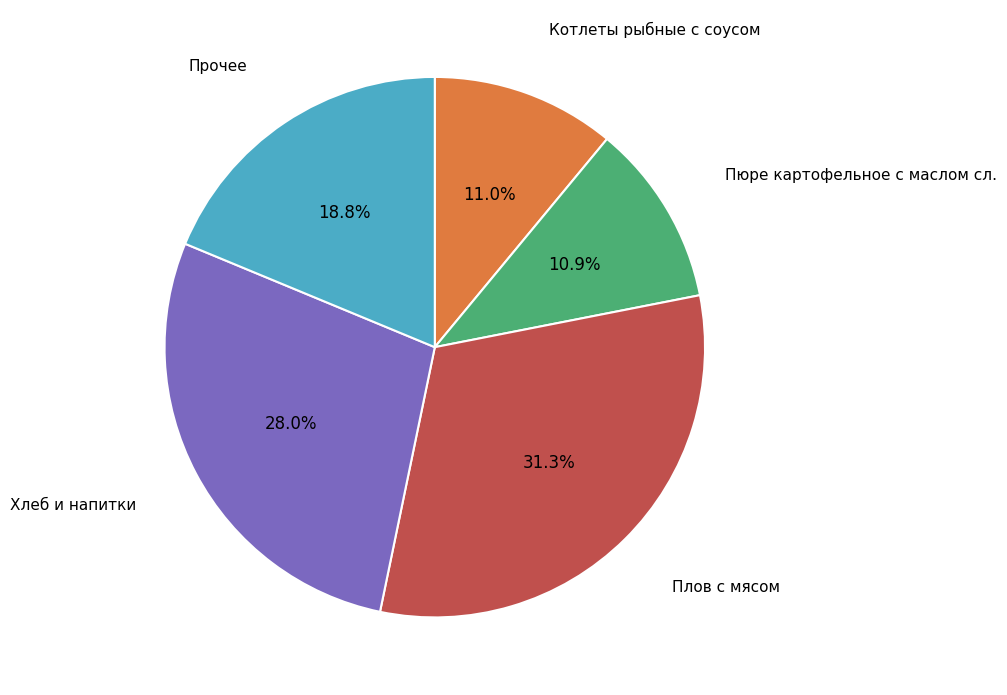

To the nearest percent, what is the difference between the largest and smallest slice percentages?

20%